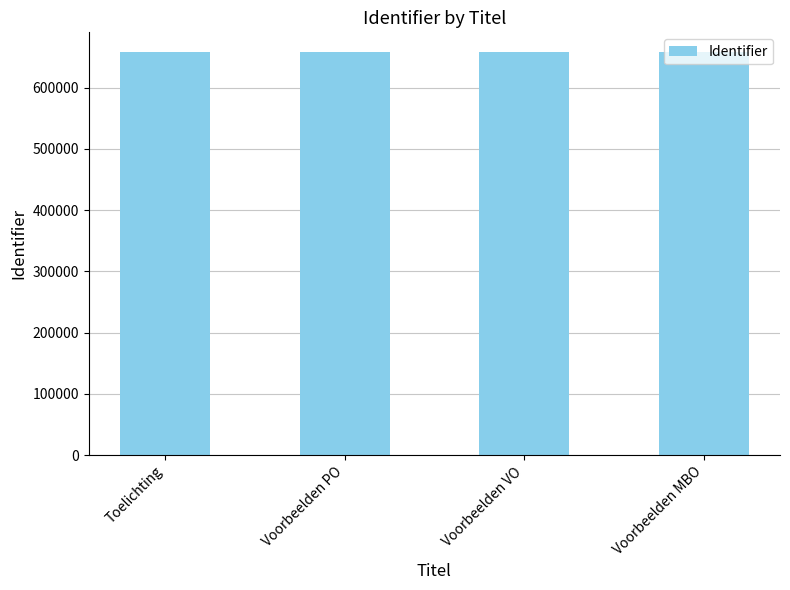

Is it true that the value at Voorbeelden MBO is 657371?

True